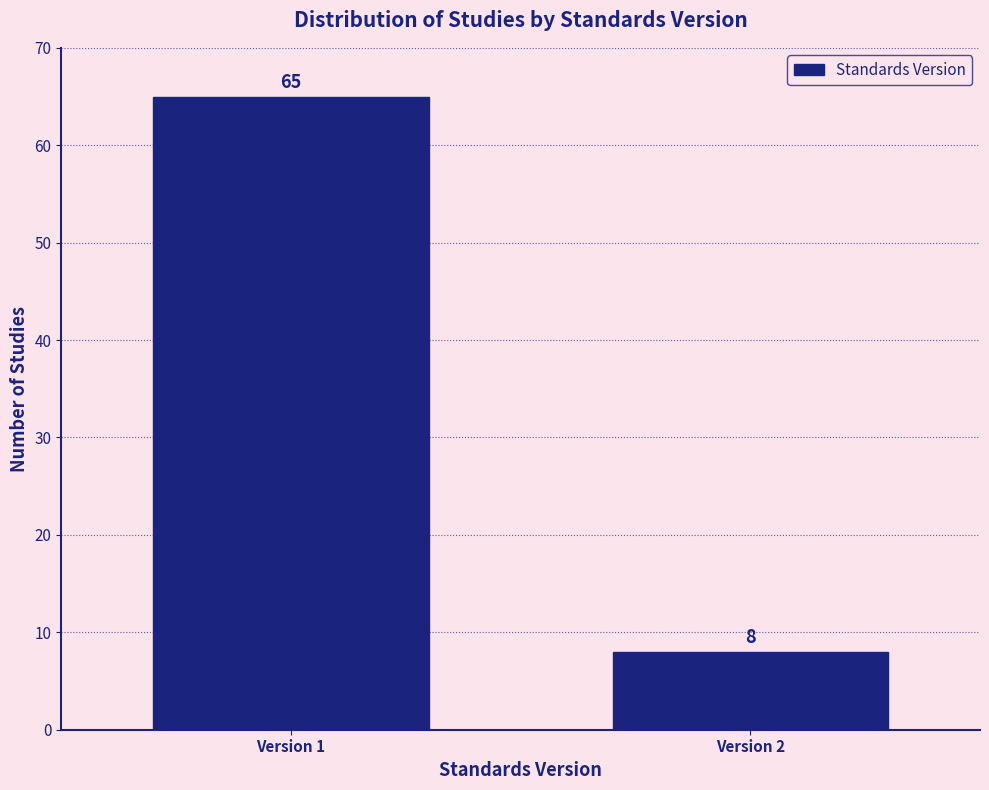

Reading right to left, transcribe all the data shown in this chart.

8	65